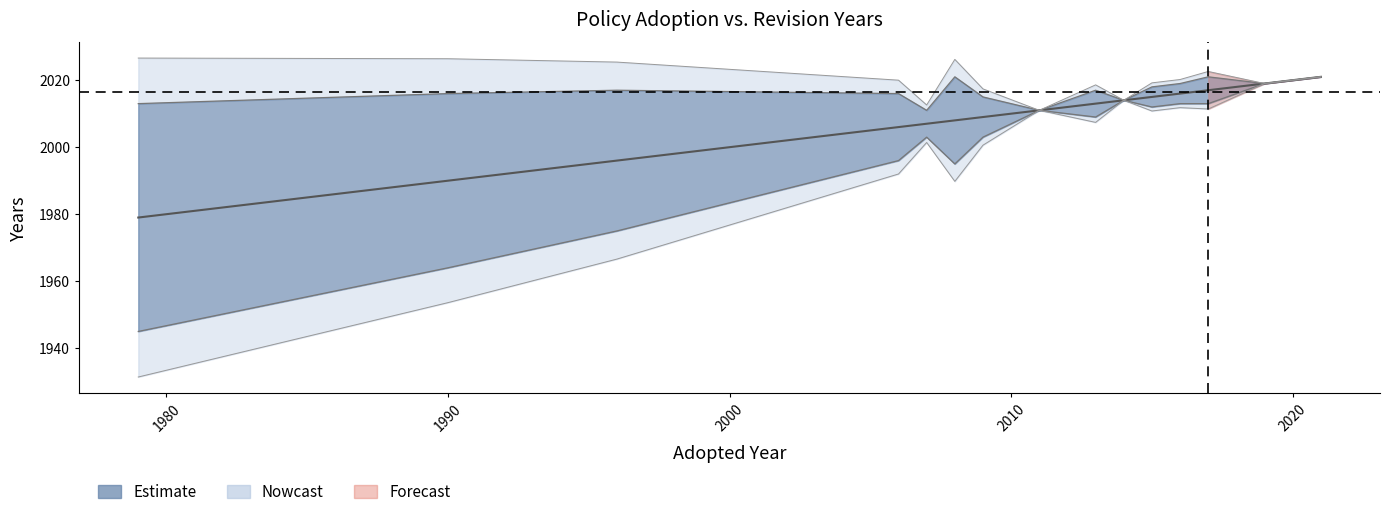

True or false: Adopted and Revised cross at least once.

False